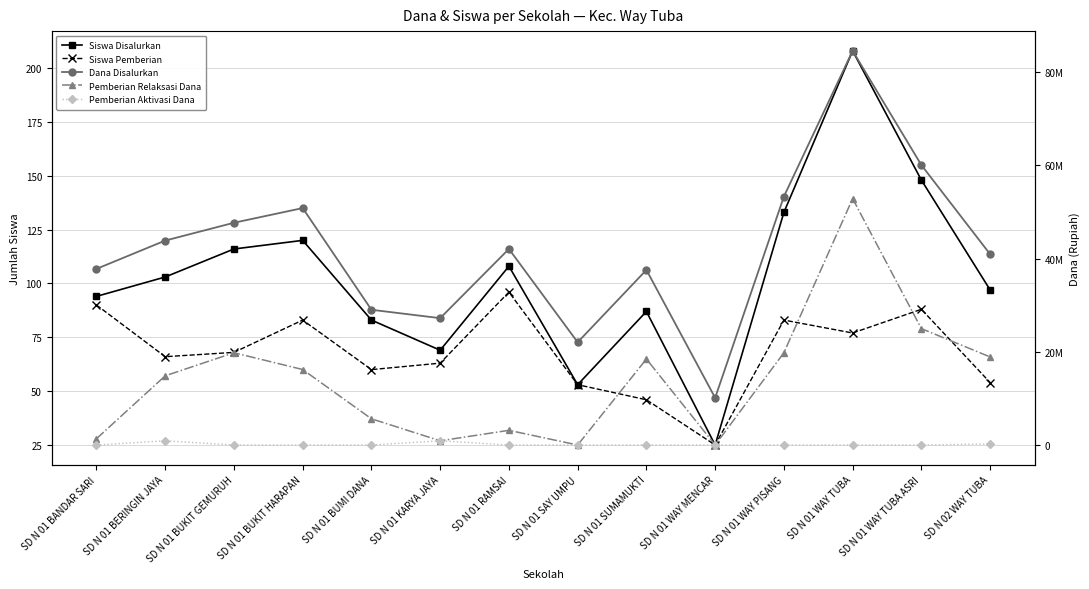

Where does the Dana Disalurkan series first go above 42075000?

SD N 01 BERINGIN JAYA